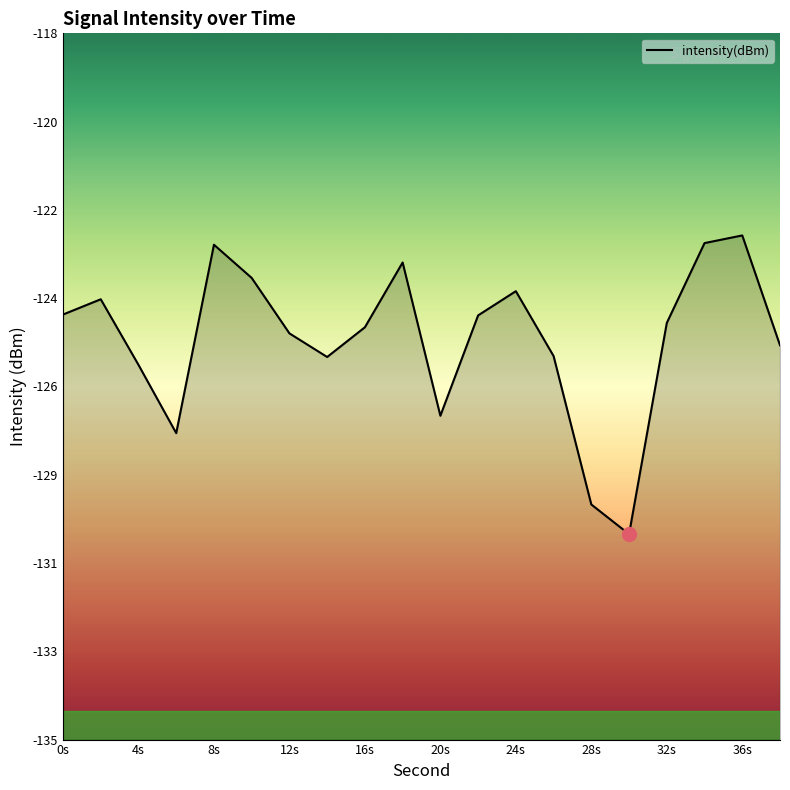

What is the label of the 1st point from the left?

0s